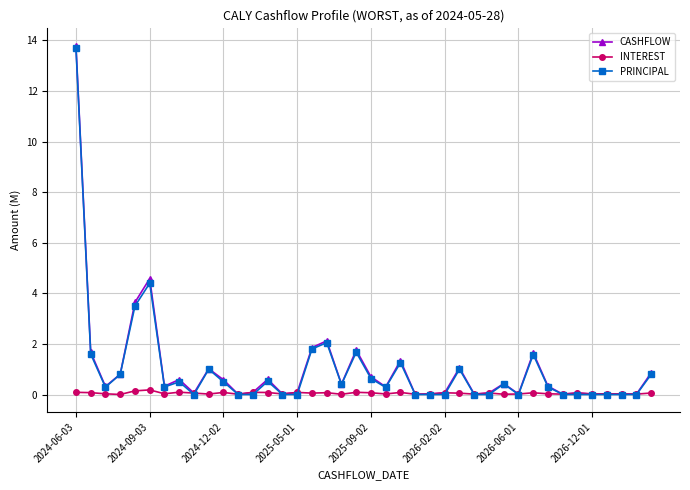

What is the value of the CASHFLOW point at the 30th from the left?

0.4